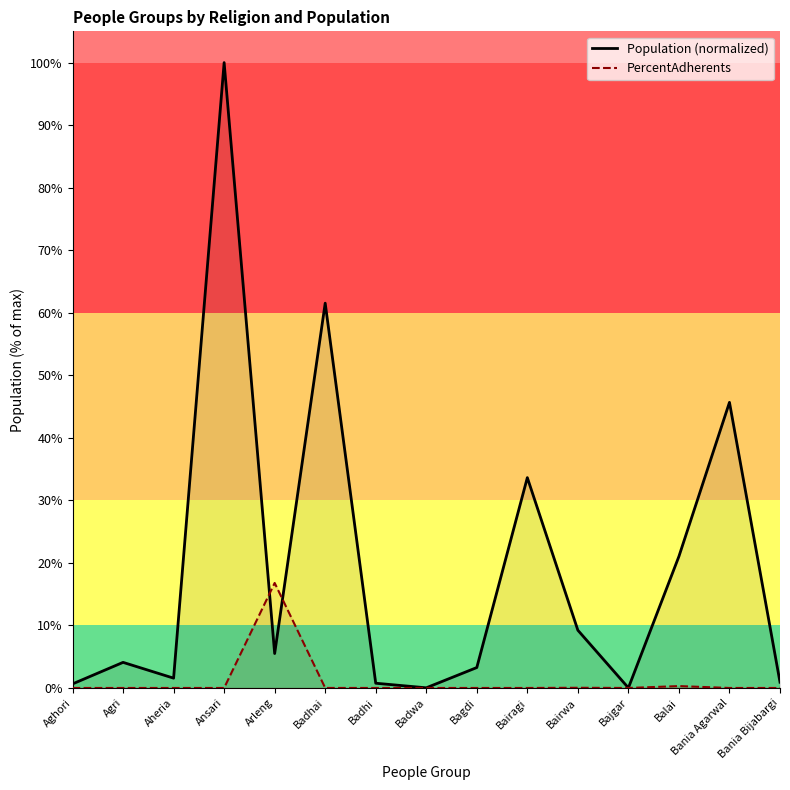

Where is the first local minimum for Population (normalized)?

Aheria